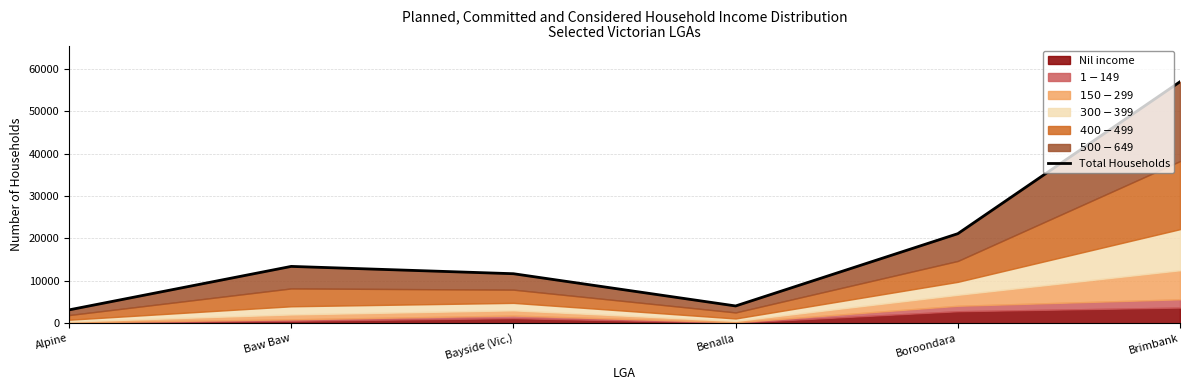

What is the greatest value displayed?

56961